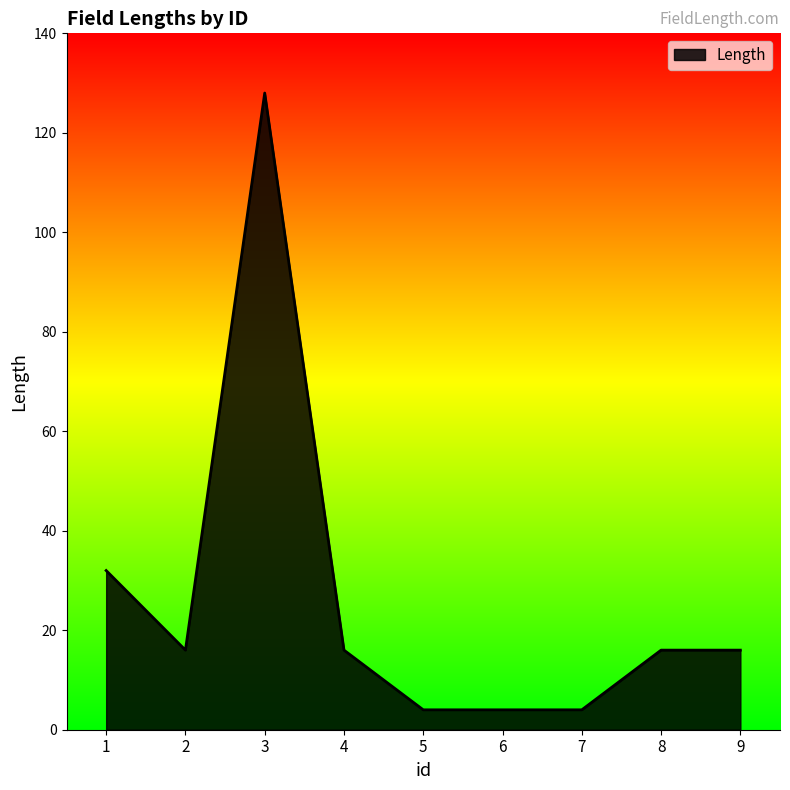

At which label is the value closest to 66?

1